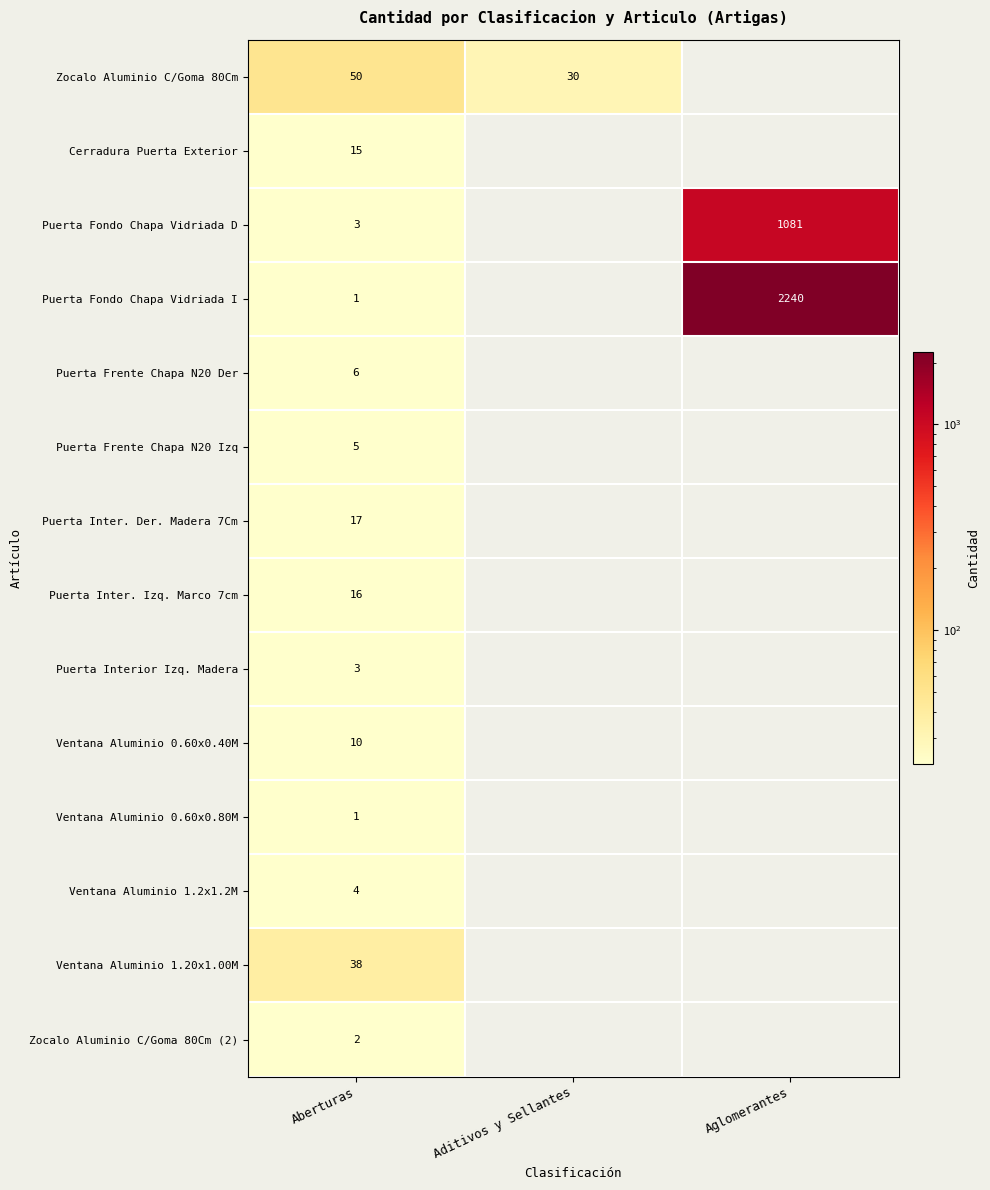

What is the total value across all series at Aberturas?

171